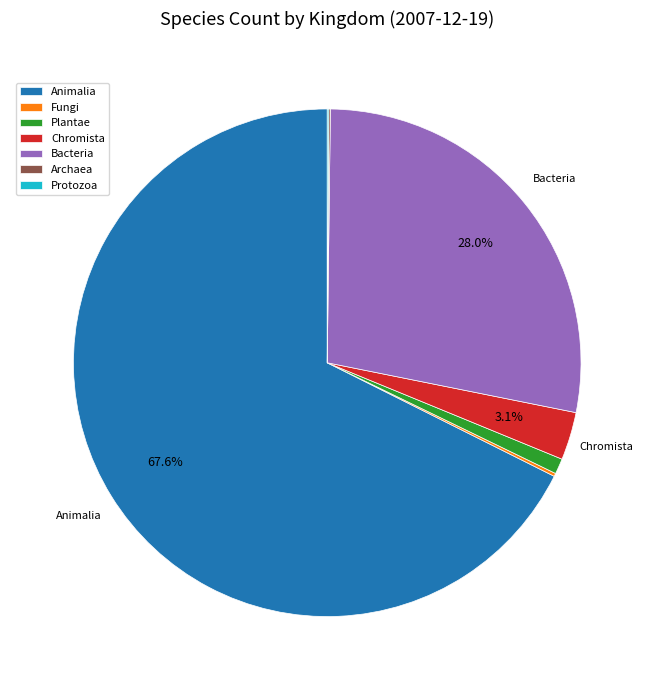

What is the majority slice?

Animalia